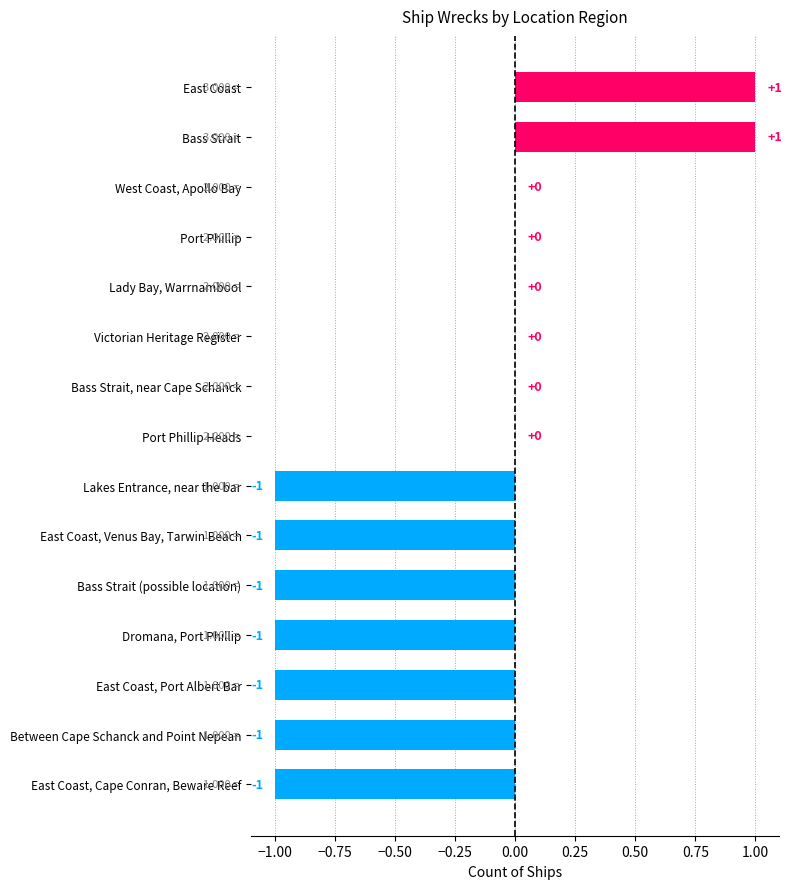

Between Bass Strait and Lady Bay, Warrnambool, which is larger?

Bass Strait